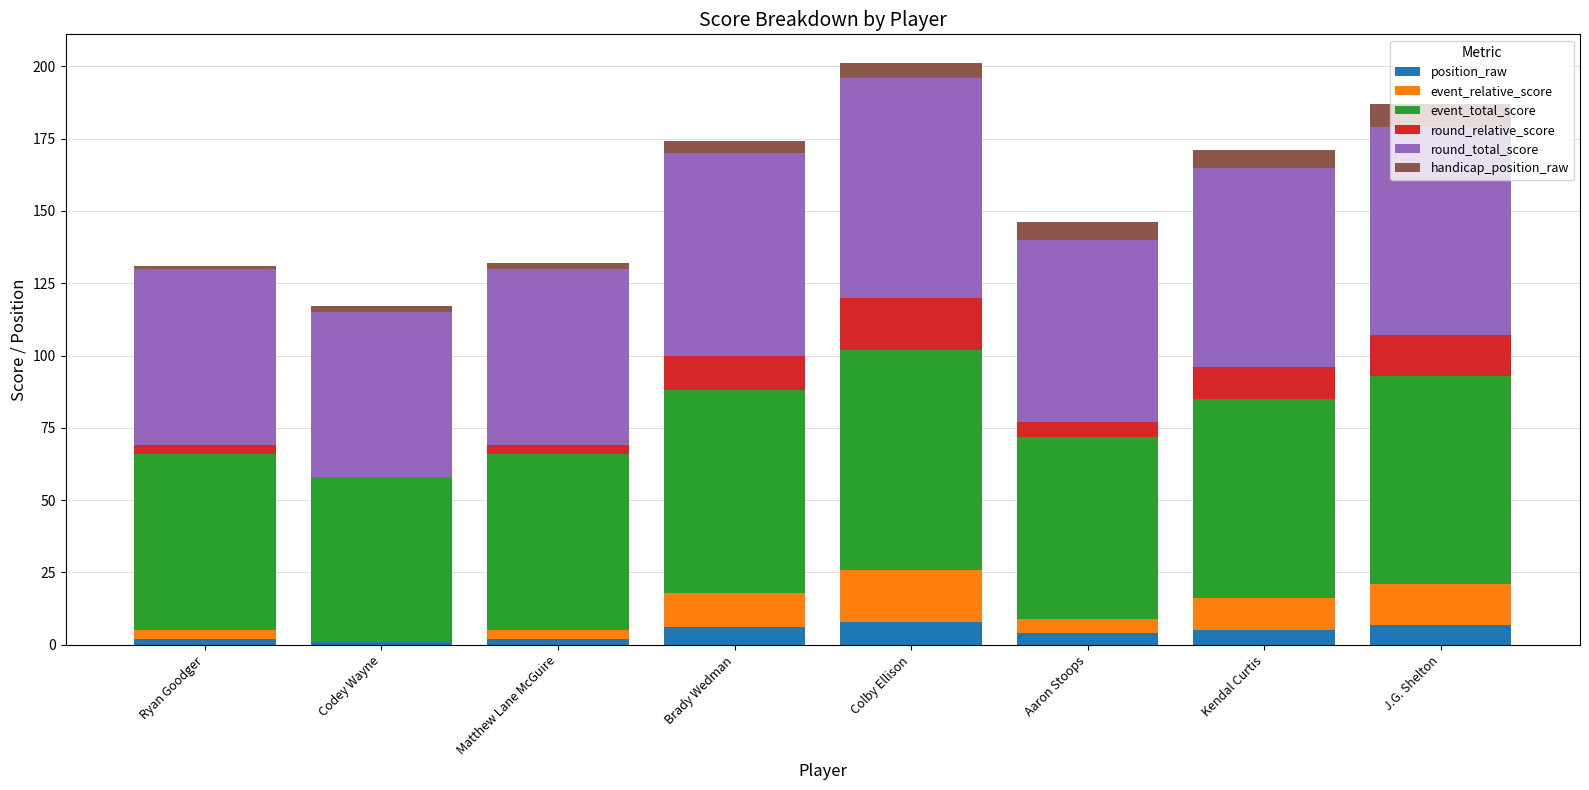

Are the bars grouped side by side (vs. stacked)?

No